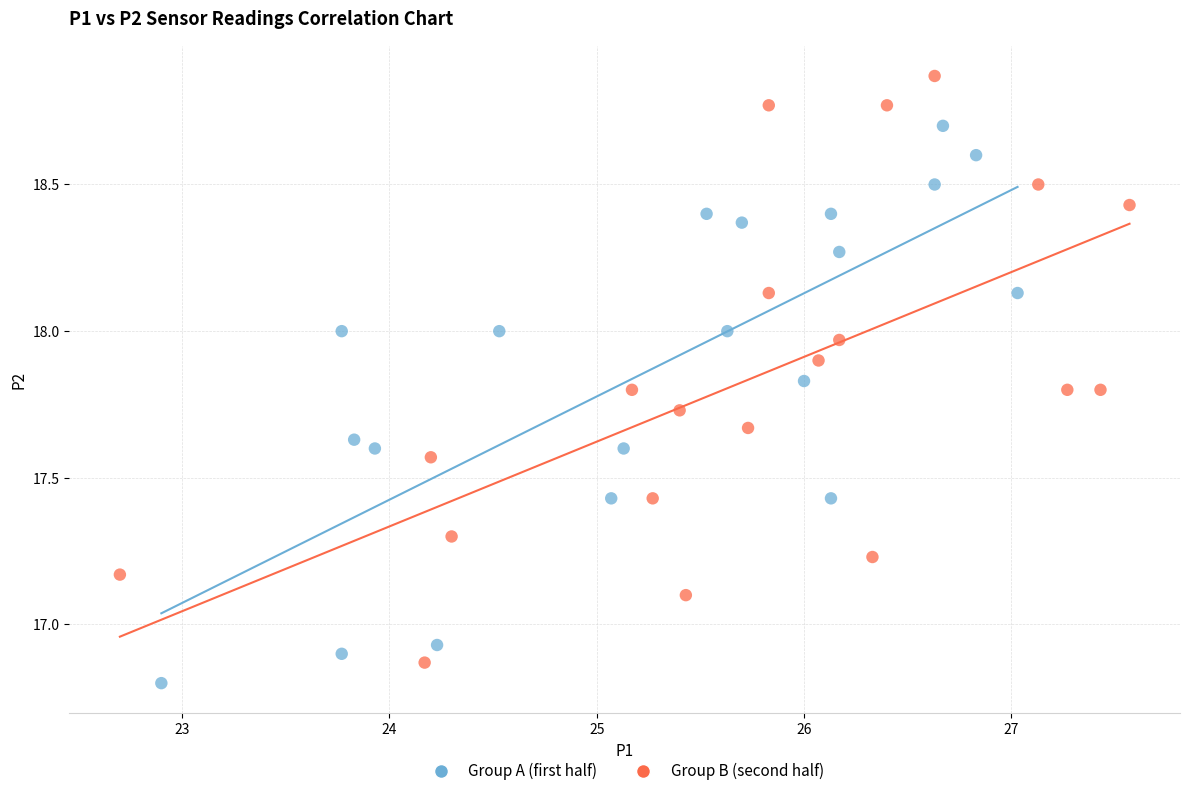

Which series contains the highest Y value?

Group B (second half)